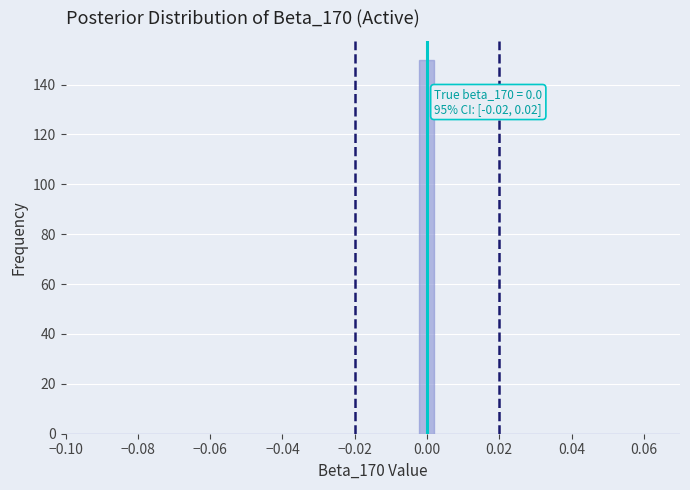

Around what value on the x-axis is the tallest bar? Give the approximate position of its centre, as read against the axis.

0.000